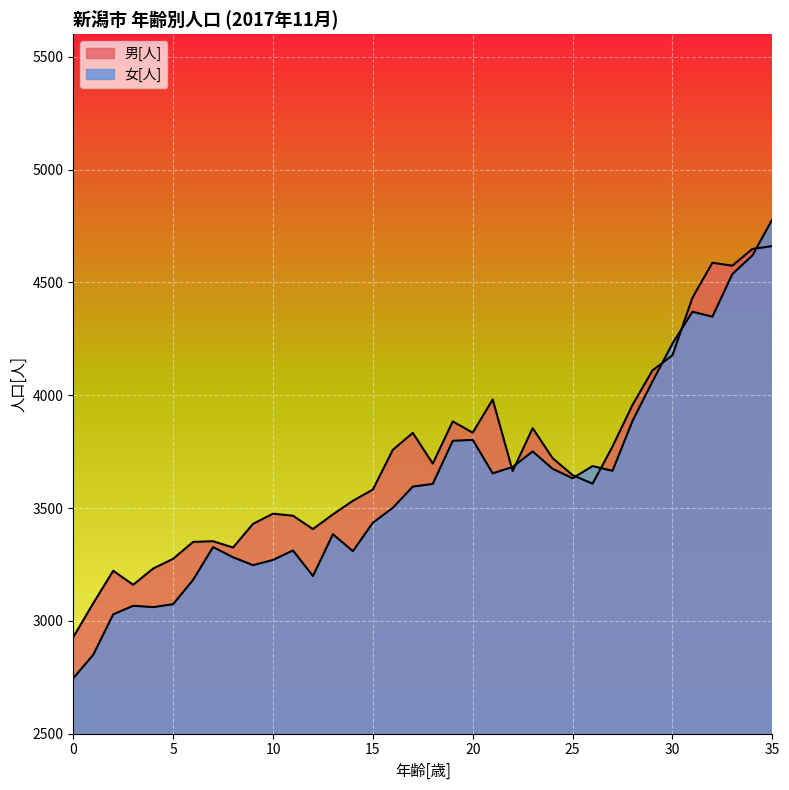

At how many categories does at least one series exceed 3377?

27